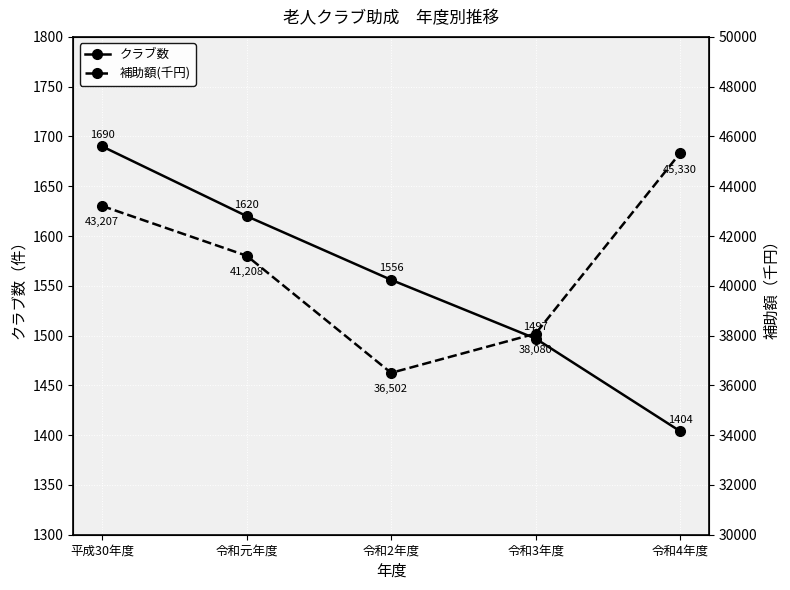

At which label does クラブ数 reach its minimum?

令和4年度